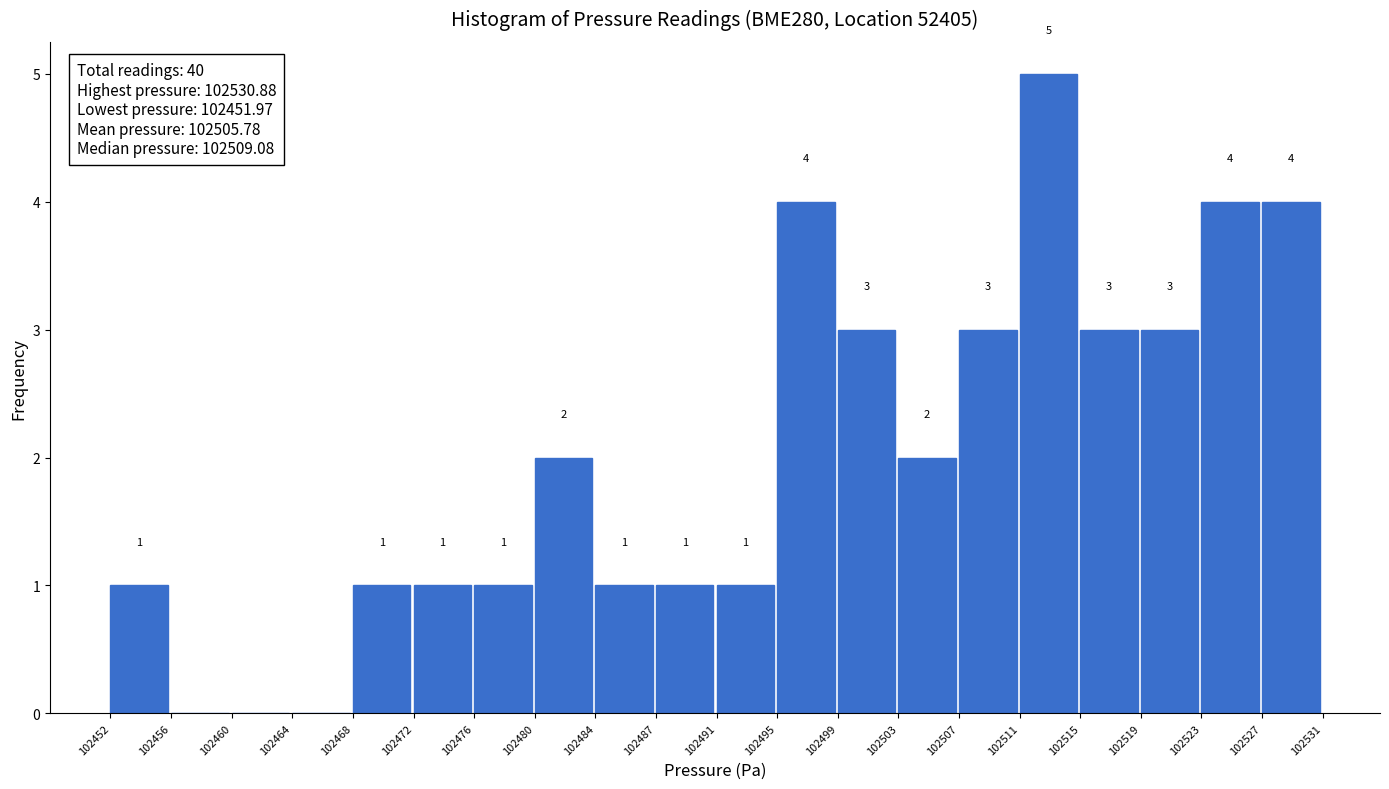

Over which range of the x-axis is the bar tallest?

102511 to 102515